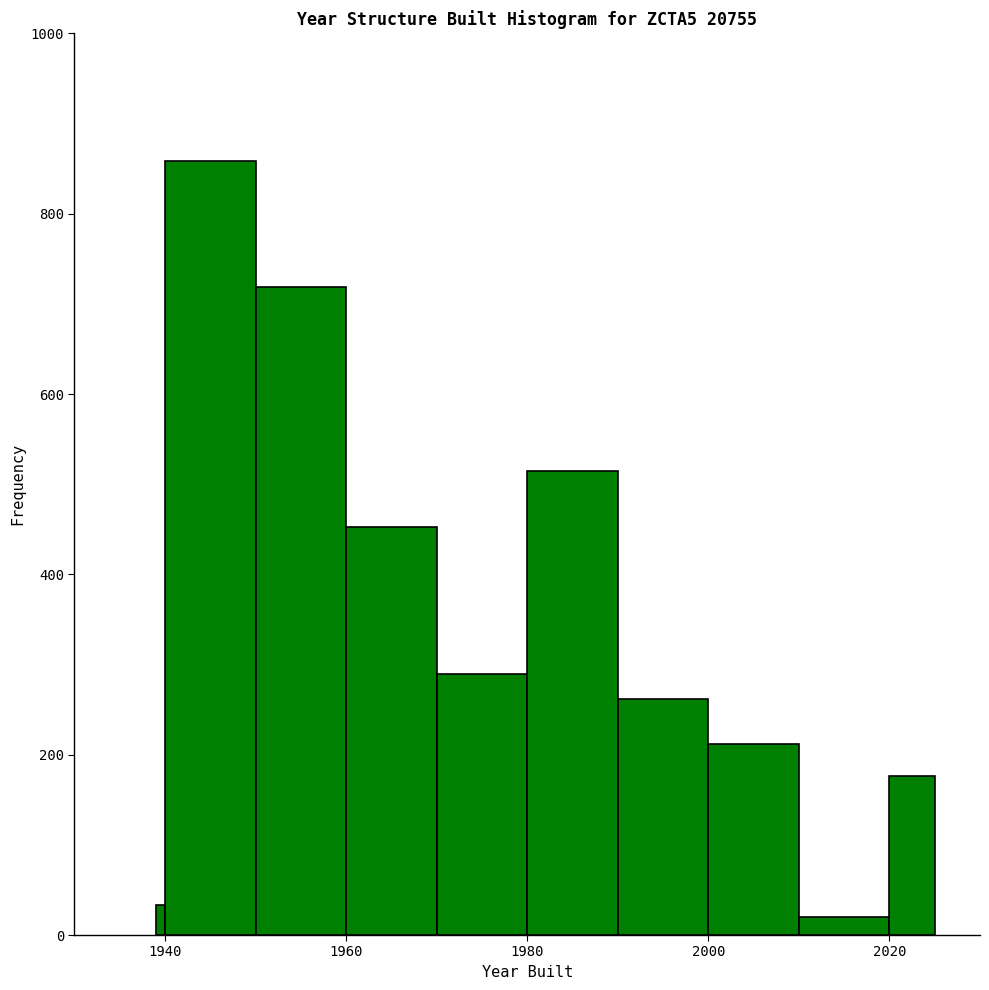

Around what value on the x-axis is the tallest bar? Give the approximate position of its centre, as read against the axis.

1946